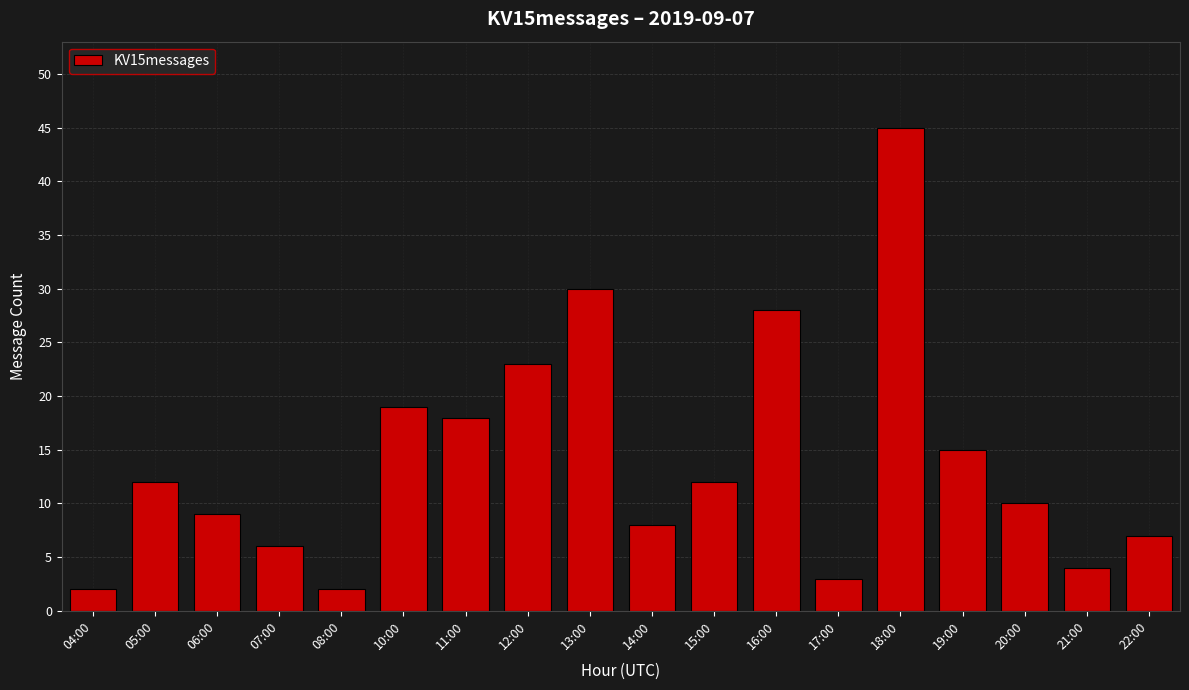

What is the greatest value displayed?

45